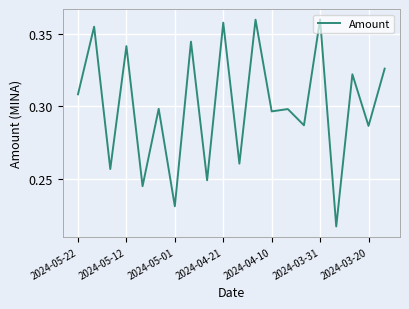

What is the smallest value displayed?

0.2